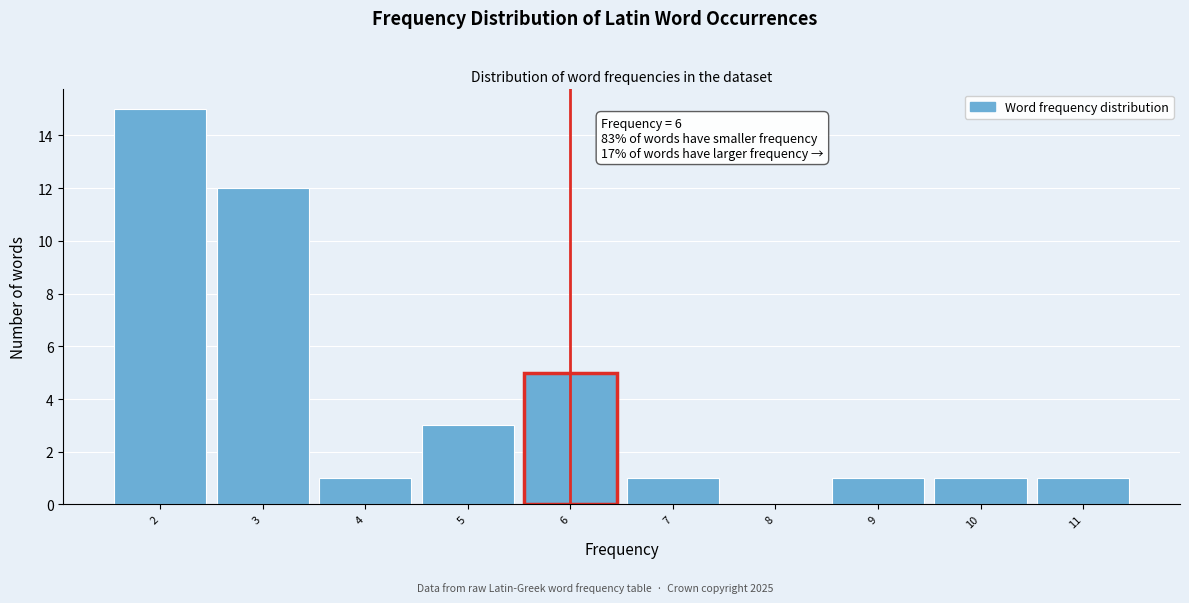

Which range on the x-axis has the tallest bar?

1.5 to 2.5